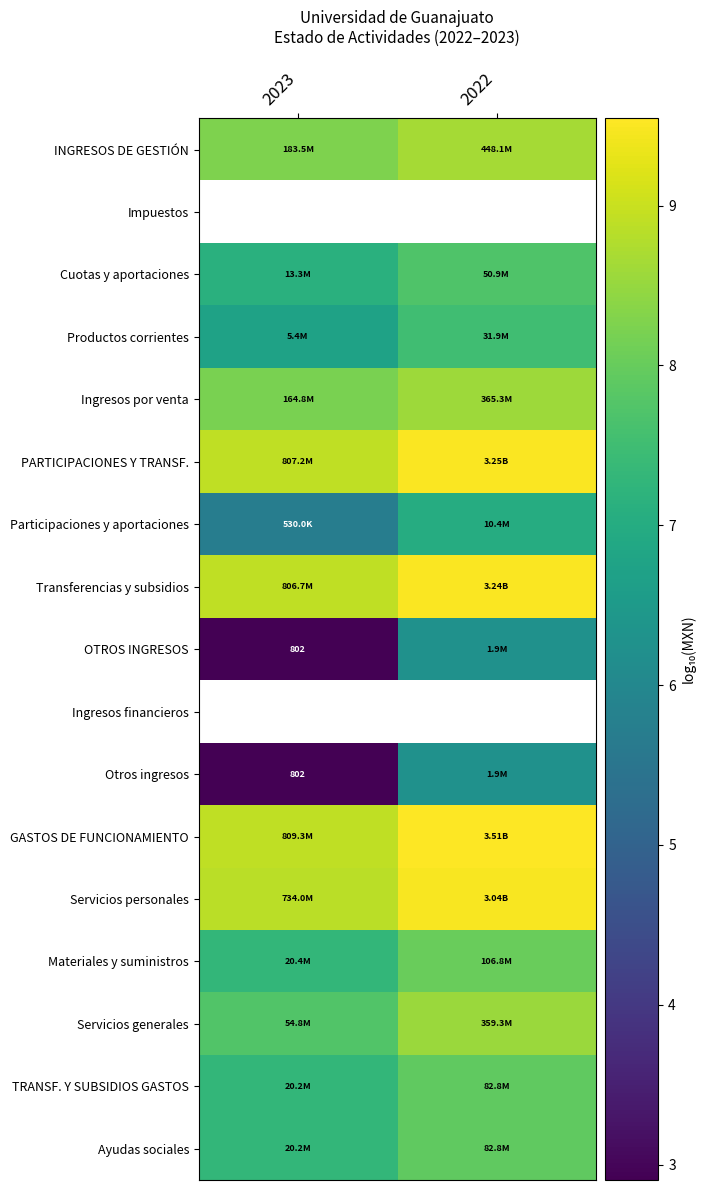

At how many categories does at least one series exceed 8?

2